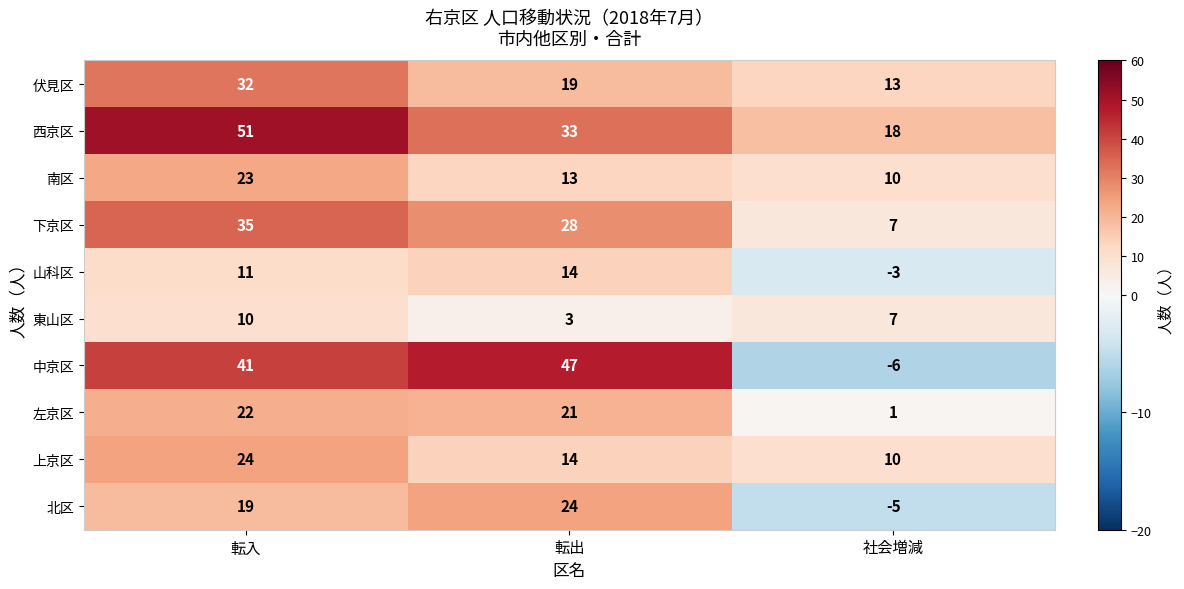

List the labels in order of 下京区 value, largest first.

転入, 転出, 社会増減